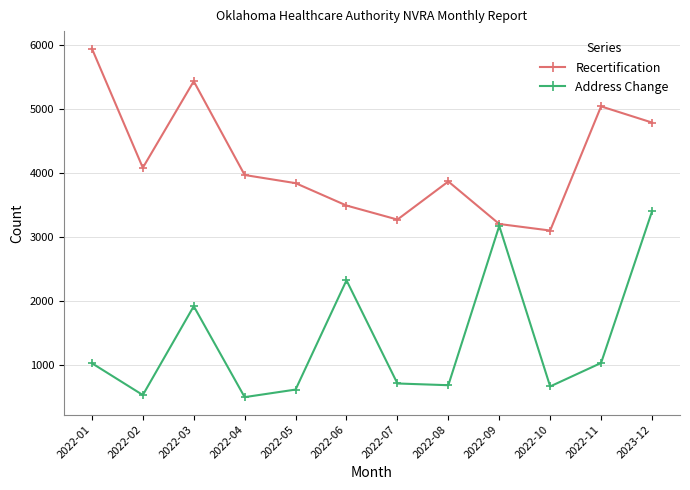

How many interior local peaks does the Address Change series have?

3